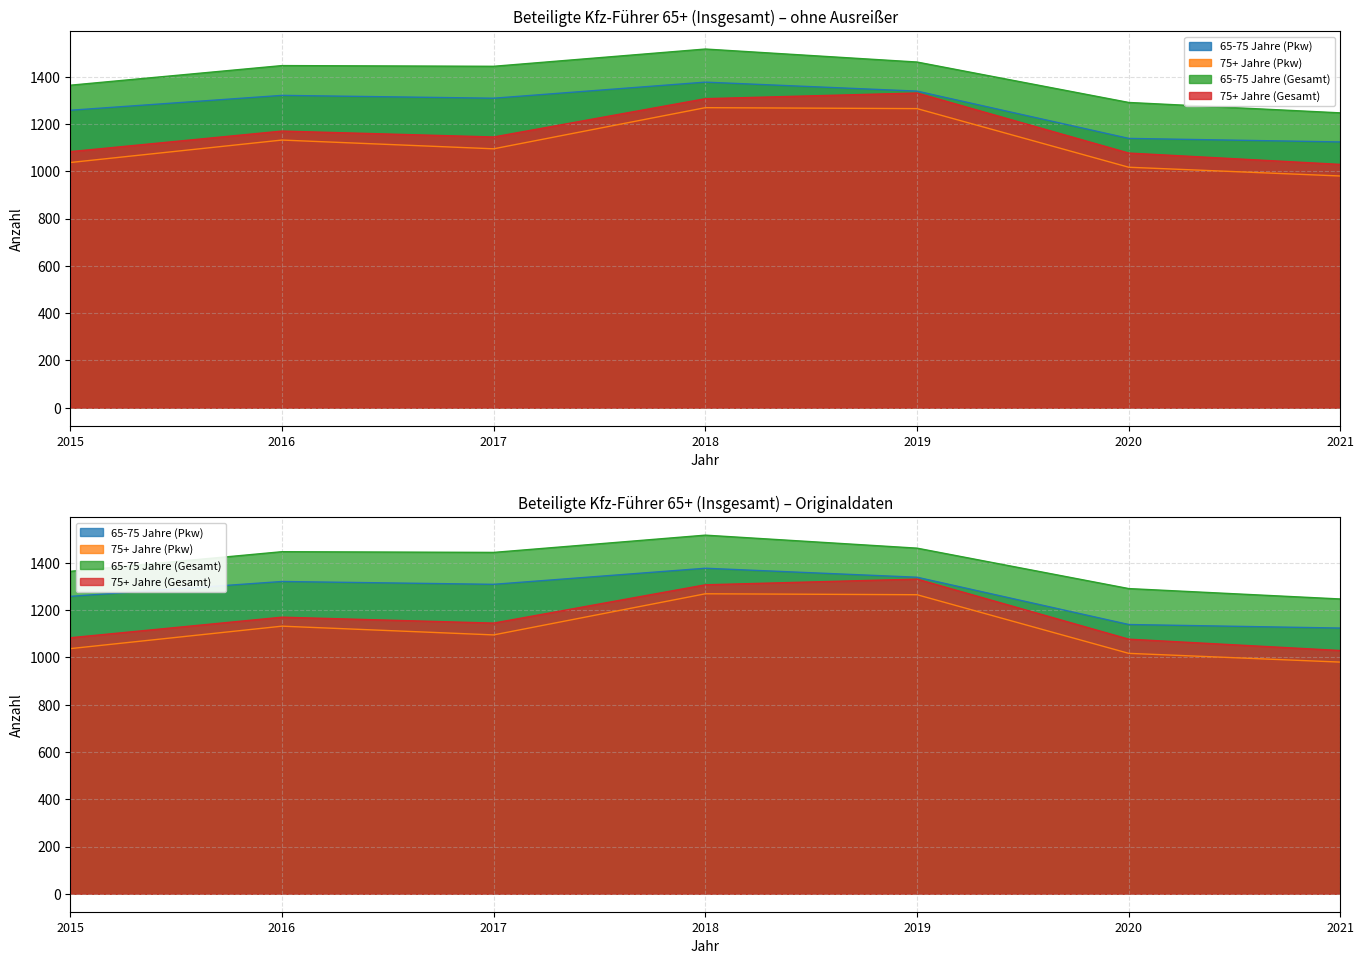

The value of 75+ Jahre (Gesamt) at 2020 is 652. True or false?

False